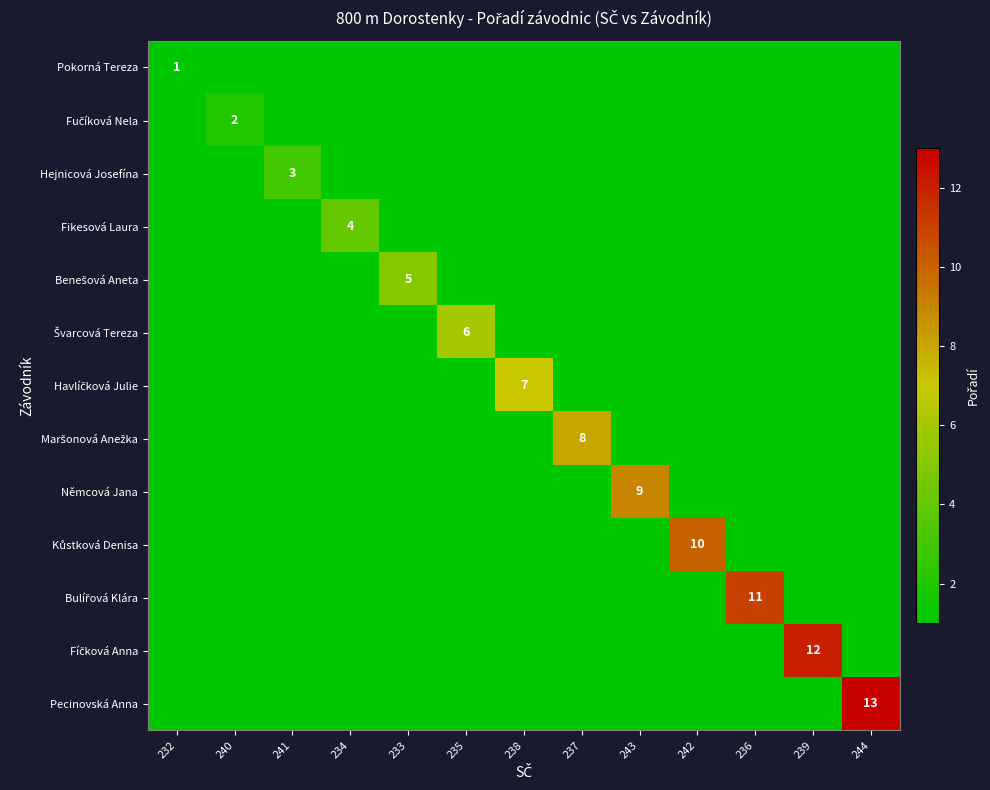

What is the total value across all series at 241?

3